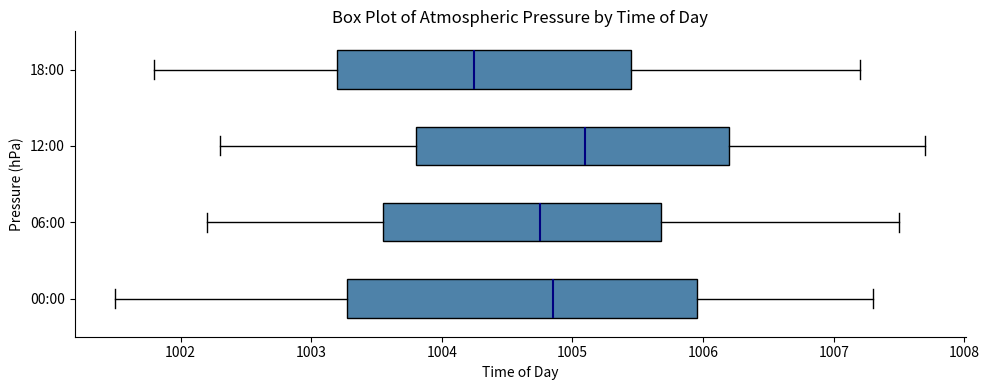

Comparing the boxes themselves (not the whiskers), which one is the widest?

00:00